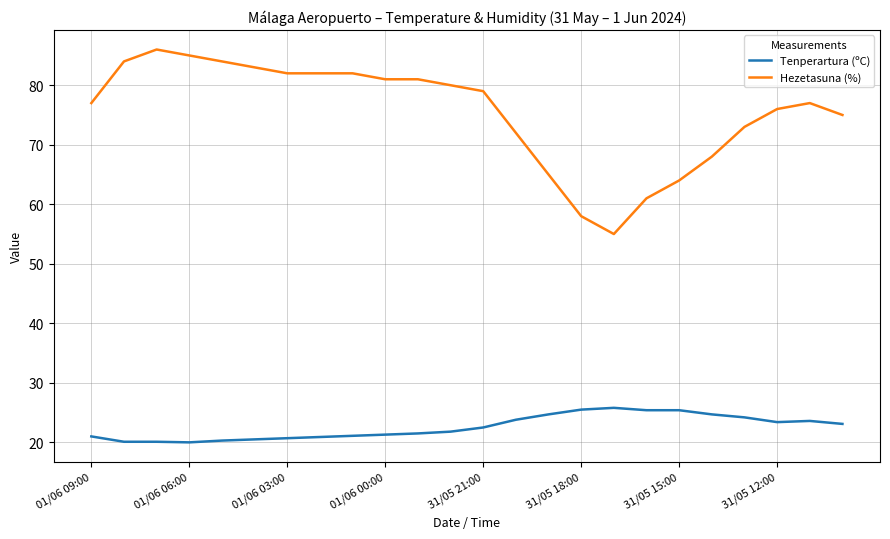

What is the sum of all Tenperartura (ºC) values?

541.4